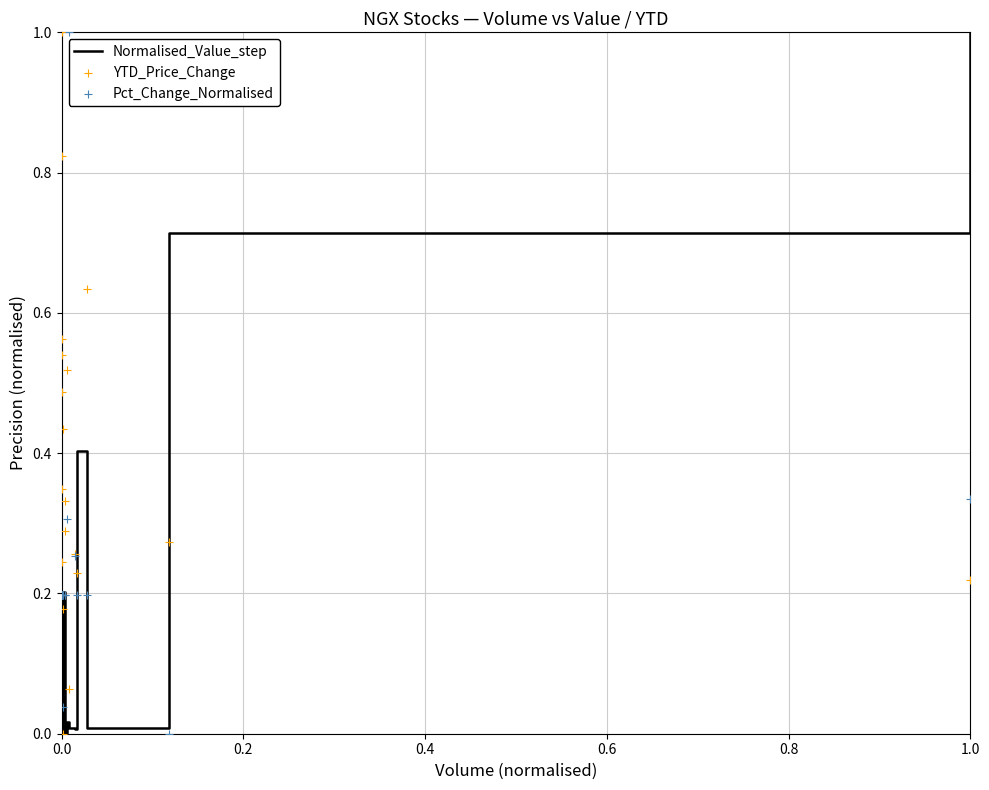

Which series has the widest spread of Y values?

Normalised_Value_step